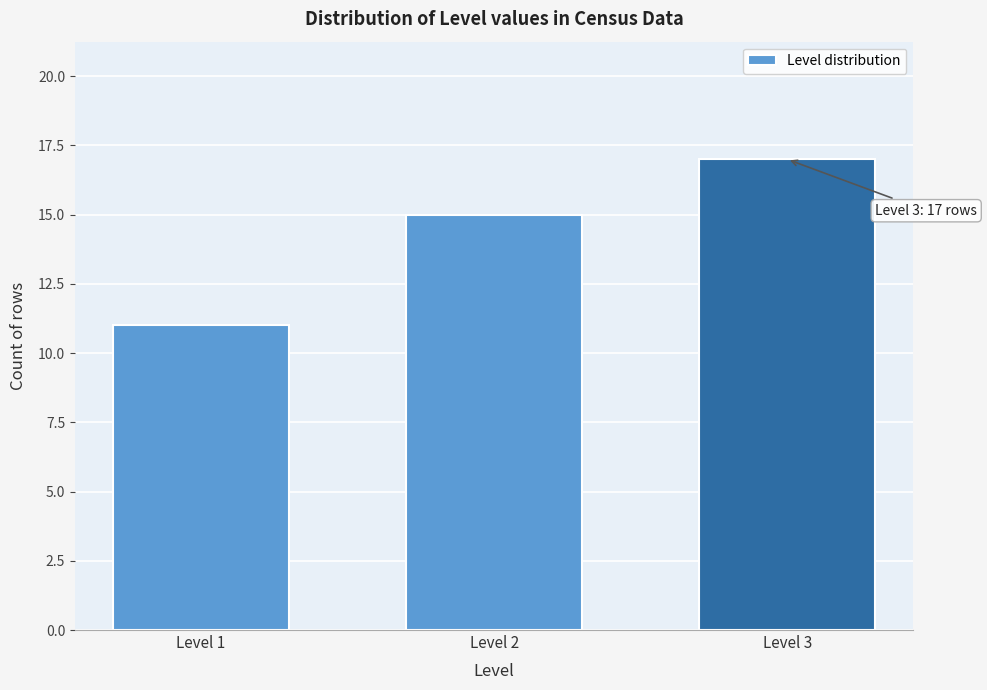

Reading right to left, what are all the values shown in this chart?

17	15	11